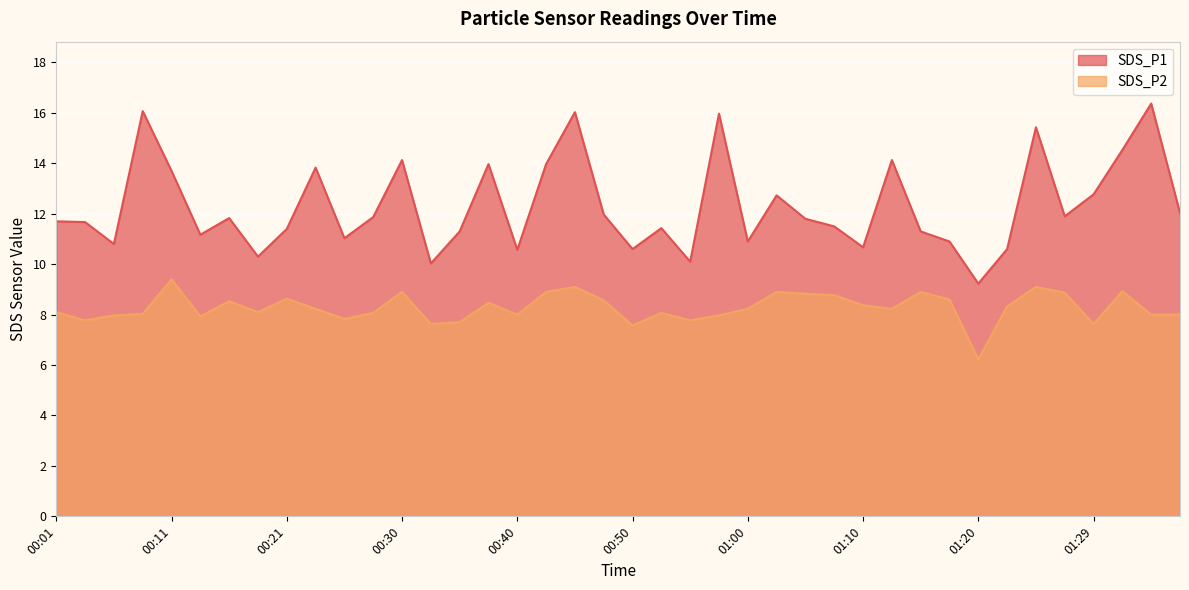

True or false: SDS_P1 and SDS_P2 cross at least once.

False